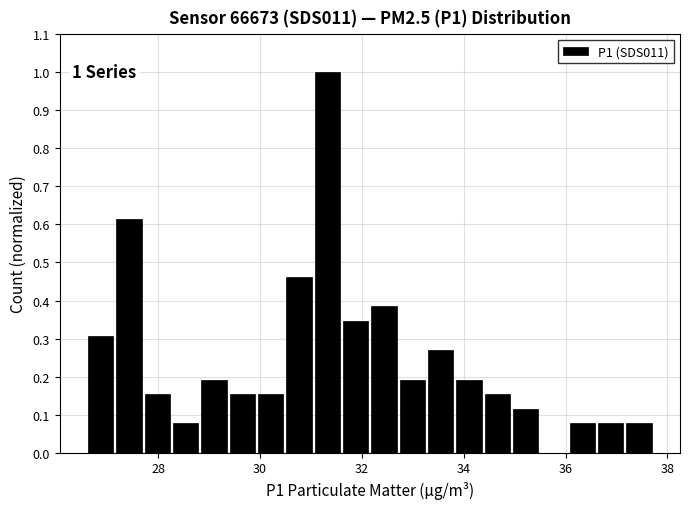

Around what value on the x-axis is the tallest bar? Give the approximate position of its centre, as read against the axis.

31.4